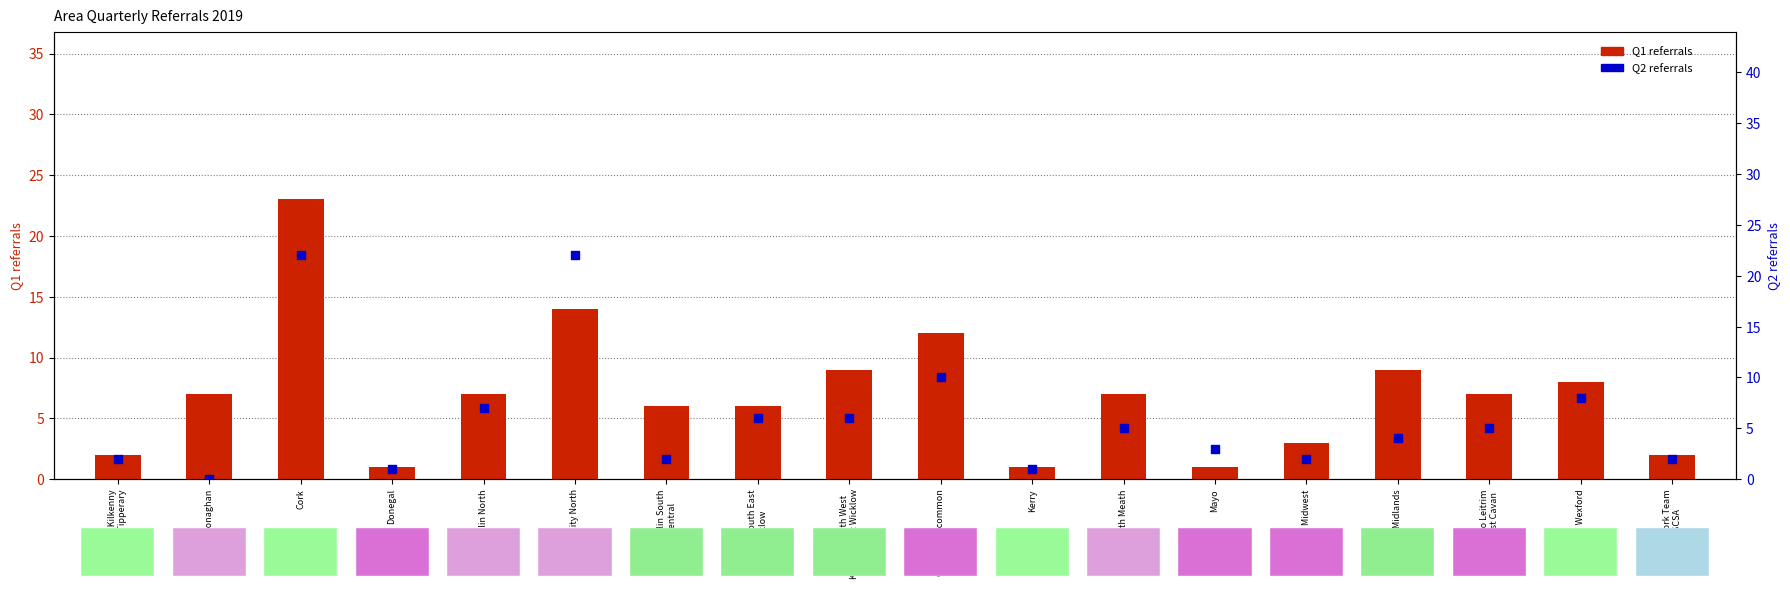

Which series has the largest Y range (max minus min)?

Q1 referrals